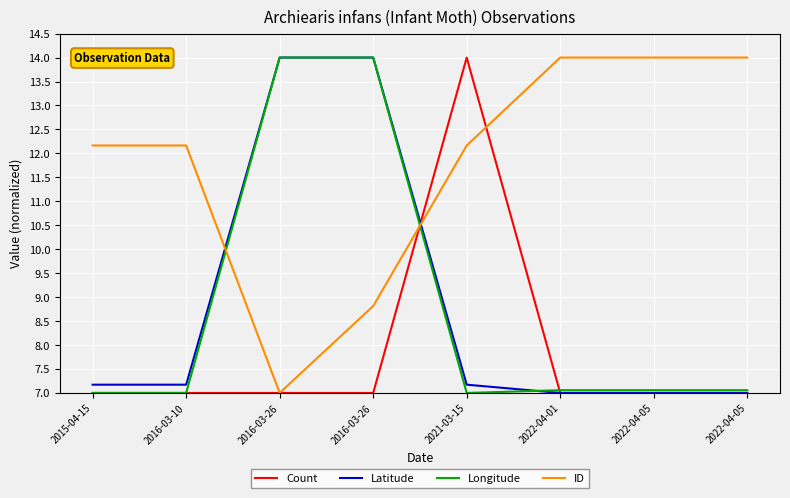

How many intersections are there between Latitude and Longitude?

1